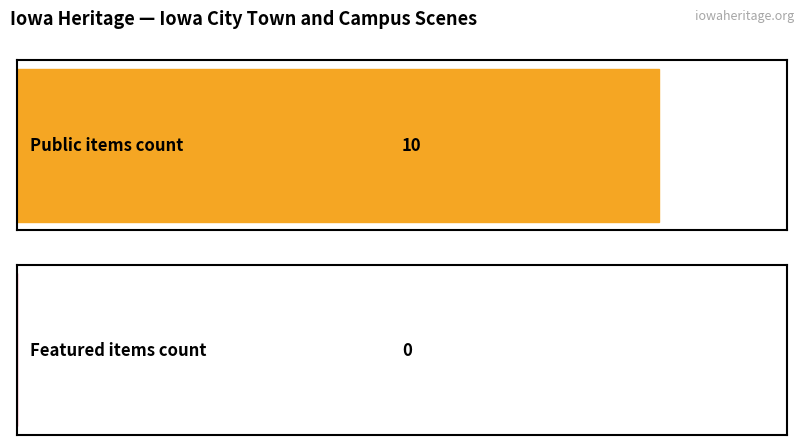

Which series changed the most between Iowa City Town and Campus Scenes and Iowa City Town and Campus Scenes?

public